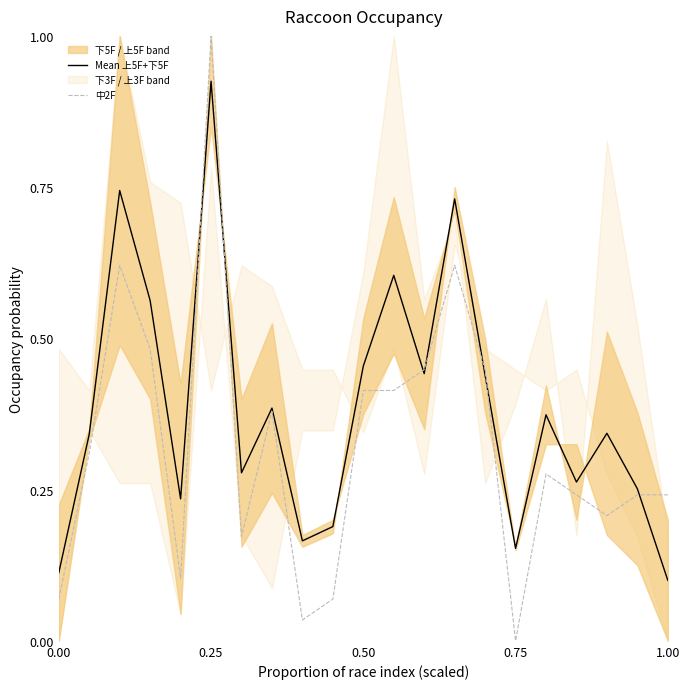

The value of 中2F at 1.00 is 0.1. True or false?

False